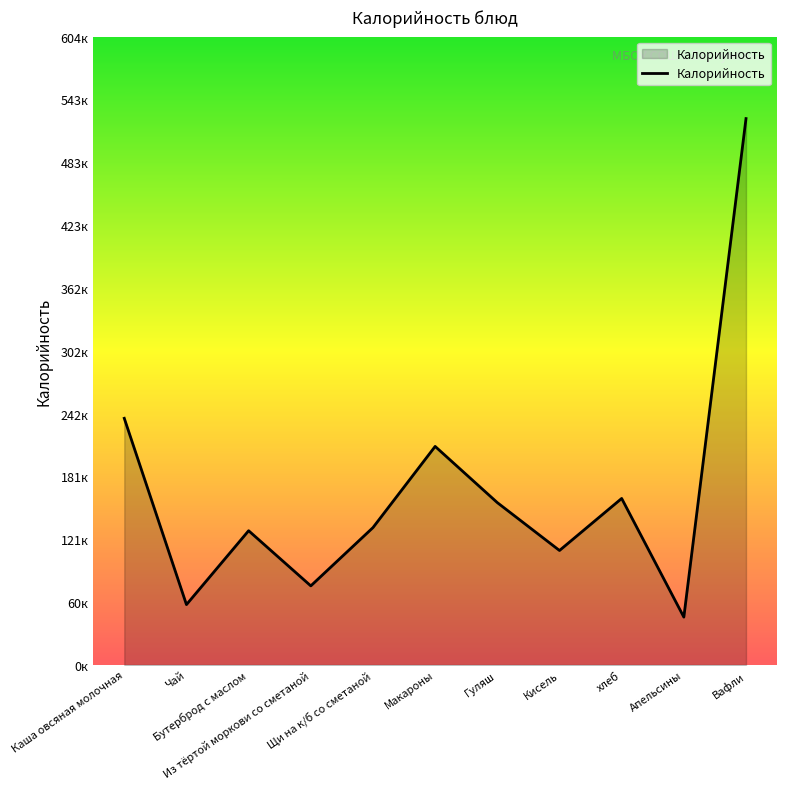

How many points are lower than both their immediate neighbors (excluding endpoints)?

4